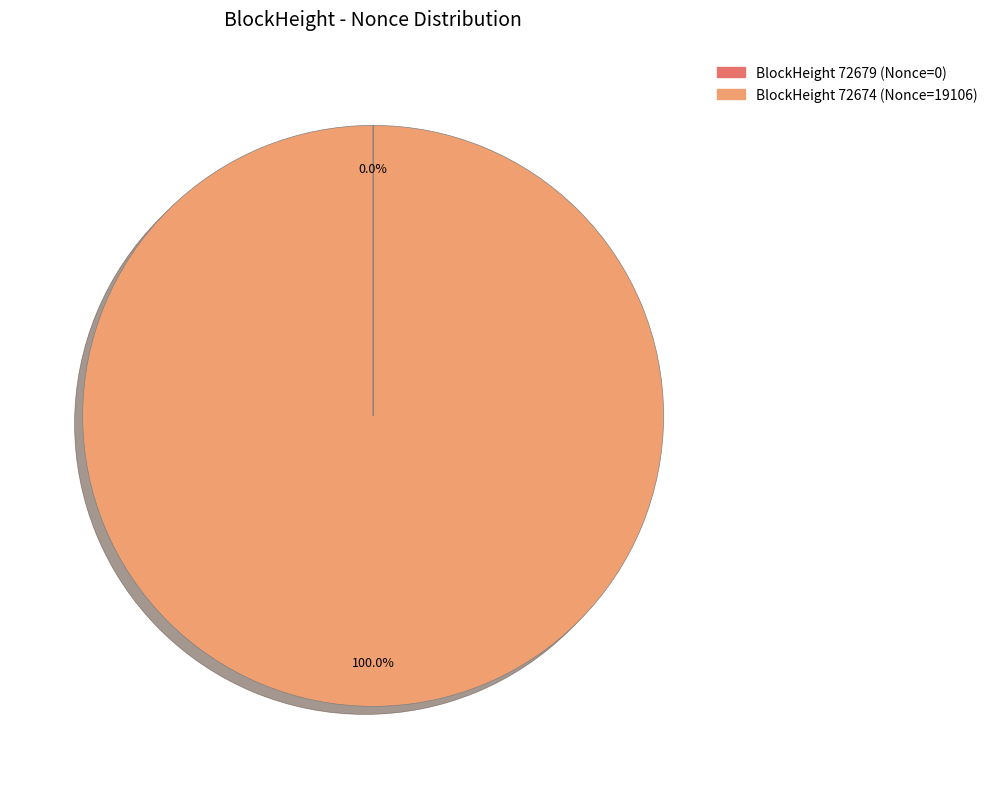

Is there a majority slice in this chart?

Yes